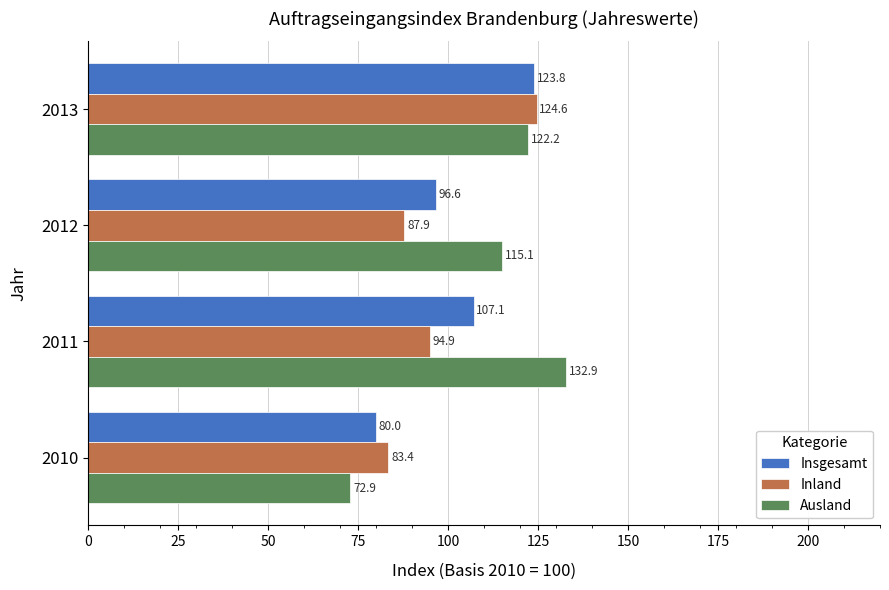

What is the minimum value shown in the chart?

72.9